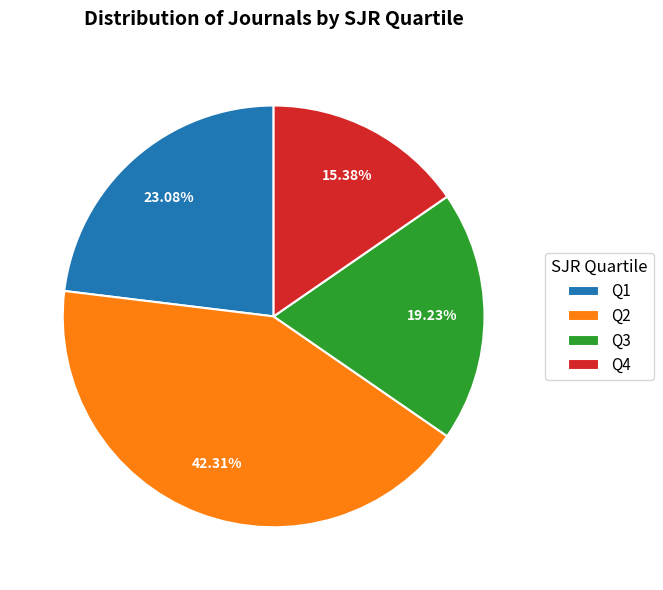

Approximately how many times larger is the value at Q2 compared to Q1?

1.8